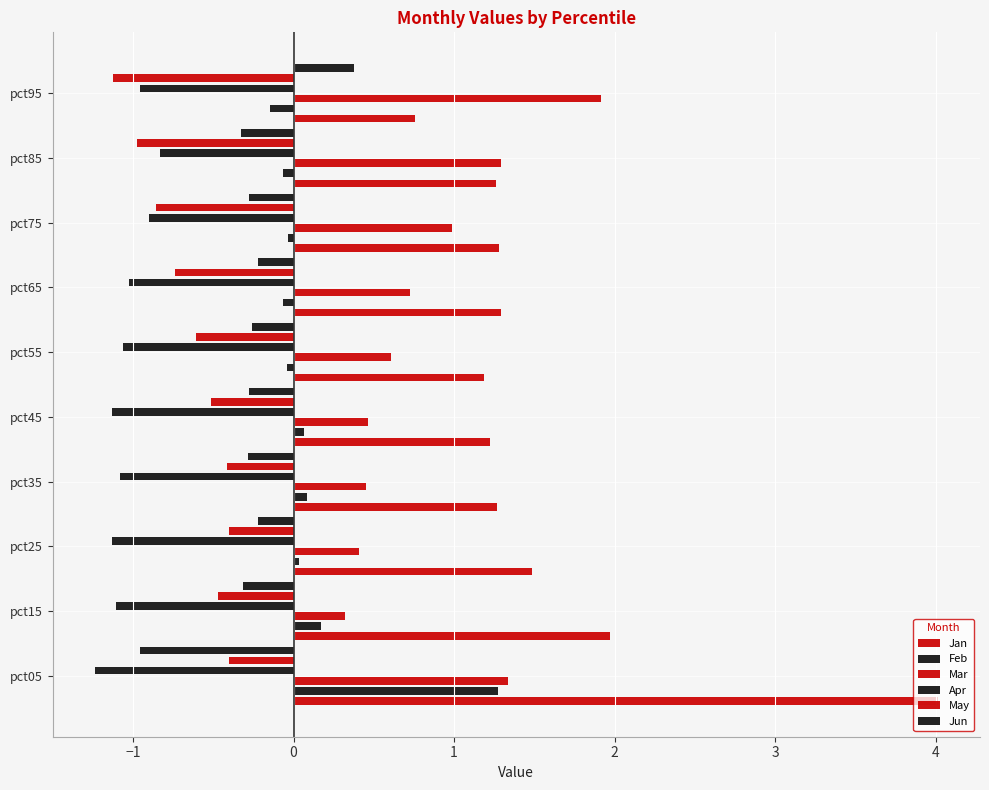

Reading left to right, extract all data points from this chart.

Jan: 4.0	2.0	1.5	1.3	1.2	1.2	1.3	1.3	1.3	0.8
Feb: 1.3	0.2	0.0	0.1	0.1	-0.0	-0.1	-0.0	-0.1	-0.1
Mar: 1.3	0.3	0.4	0.4	0.5	0.6	0.7	1.0	1.3	1.9
Apr: -1.2	-1.1	-1.1	-1.1	-1.1	-1.1	-1.0	-0.9	-0.8	-1.0
May: -0.4	-0.5	-0.4	-0.4	-0.5	-0.6	-0.7	-0.9	-1.0	-1.1
Jun: -1.0	-0.3	-0.2	-0.3	-0.3	-0.3	-0.2	-0.3	-0.3	0.4